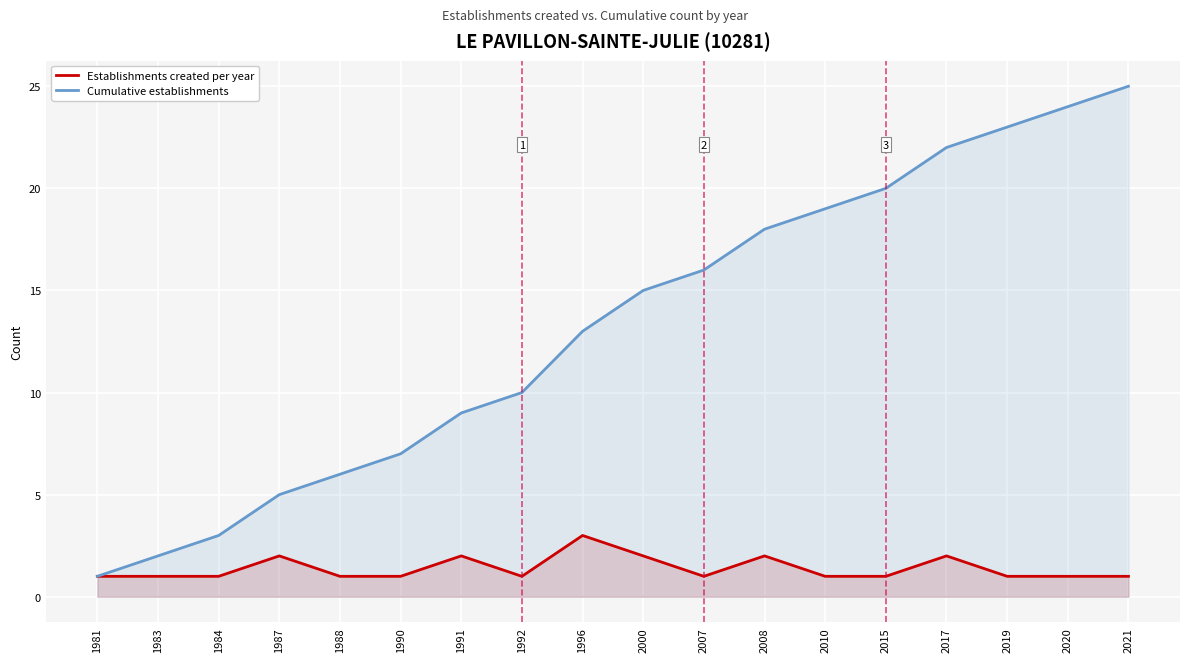

At which label does Establishments created per year reach its peak?

1996